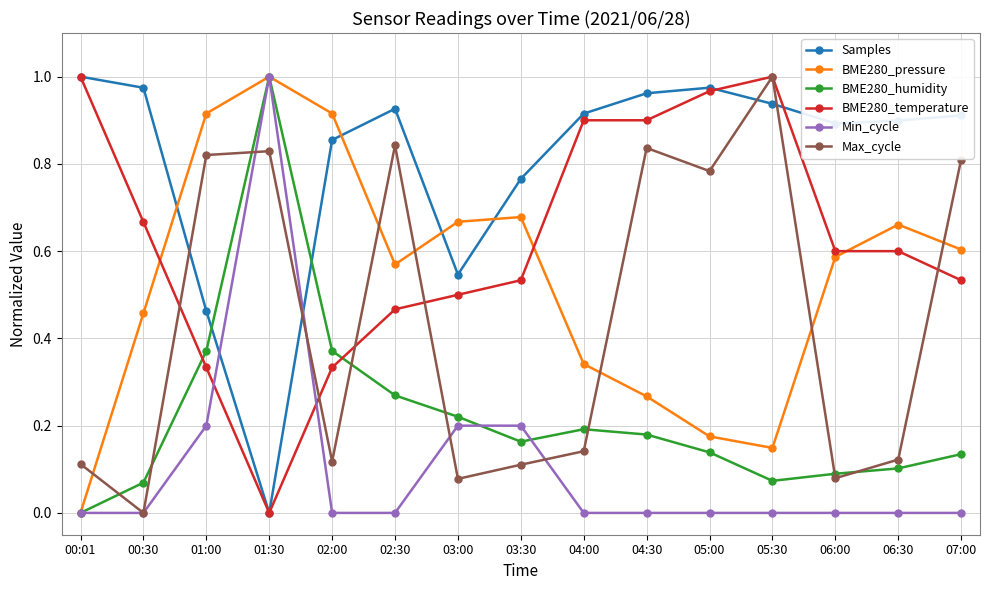

The value of Samples at 01:00 is 0.5. True or false?

True